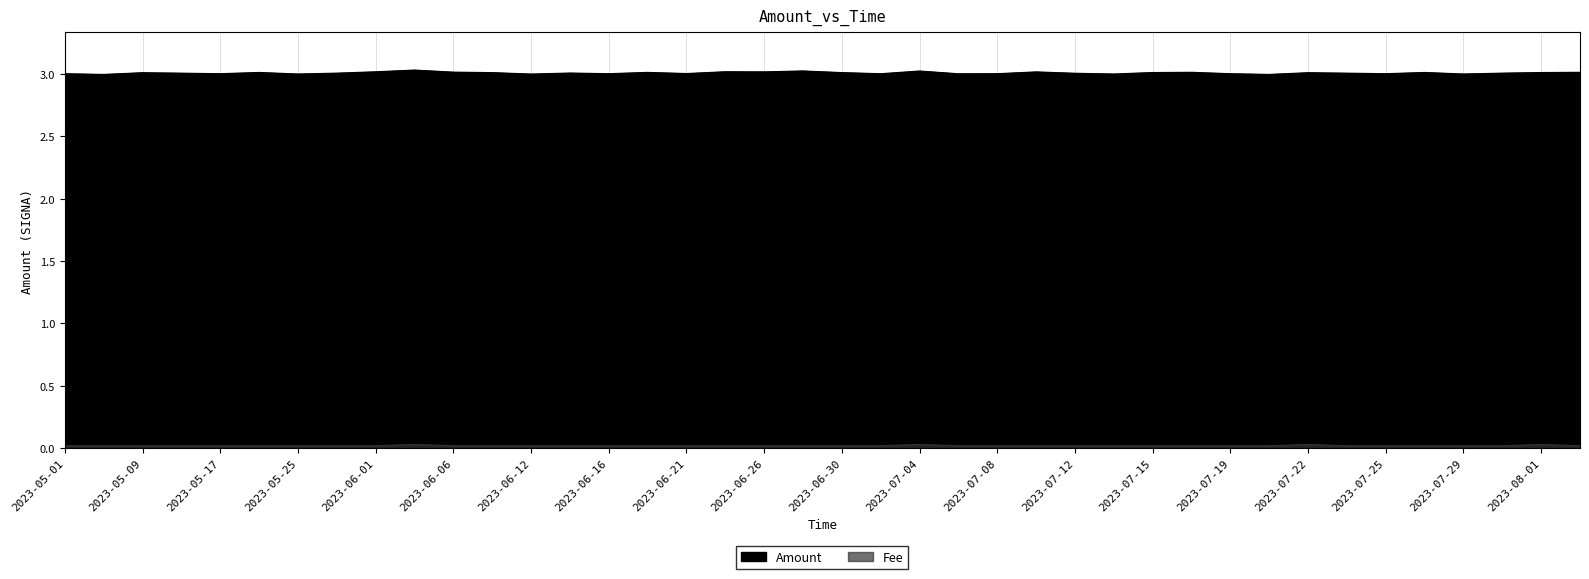

Where is the first local maximum for Fee?

2023-06-03